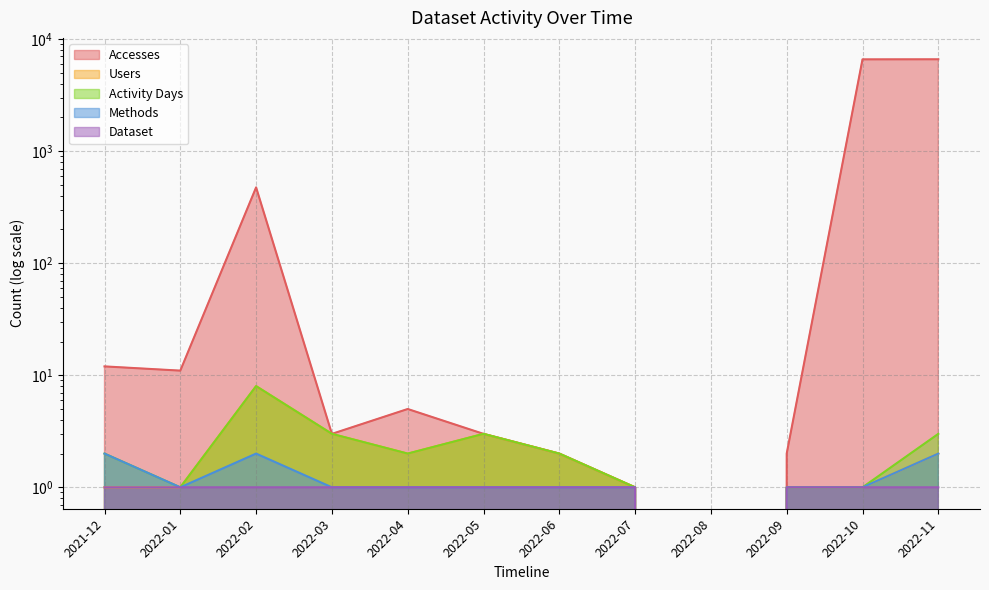

What position from the right is 2022-03?

9